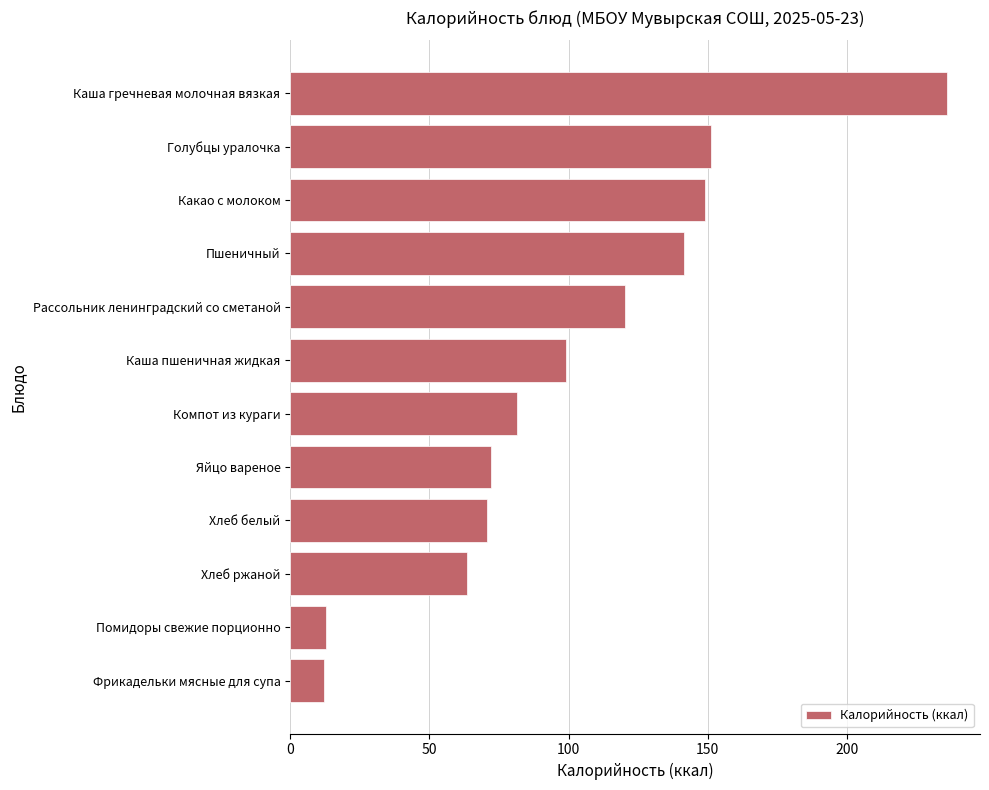

What is the change in value from Каша гречневая молочная вязкая to Хлеб белый?

-165.2